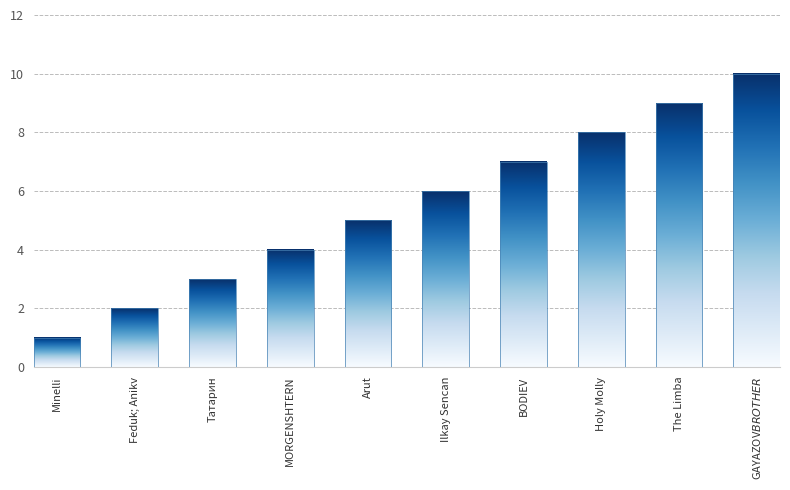

How many data points does each series have?

10